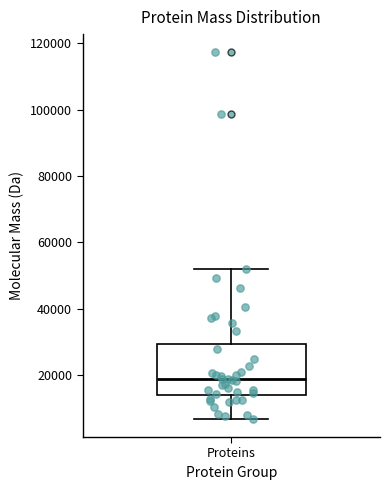

Read this box plot against the y-axis: the position of the median line, the range covered by the box, and the ends of both whiskers. The values are not printed on the chart, so give them approximately, as read against the axis.

median 18000, box 14000 to 30000, whiskers 6000 to 52000